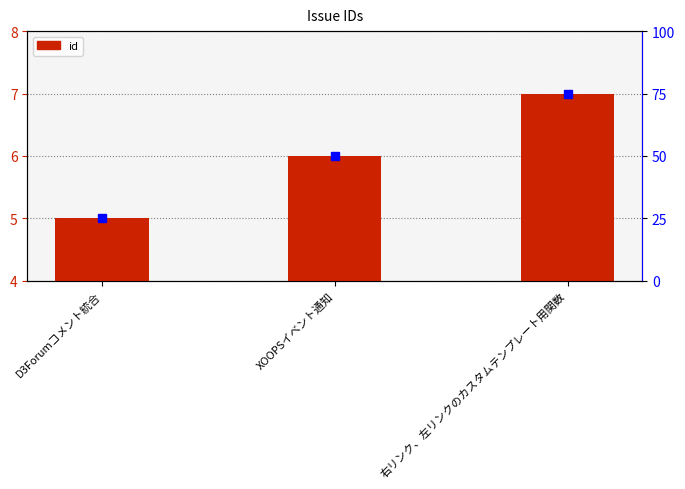

Which has a higher value, XOOPSイベント通知 or 右リンク、左リンクのカスタムテンプレート用関数?

右リンク、左リンクのカスタムテンプレート用関数